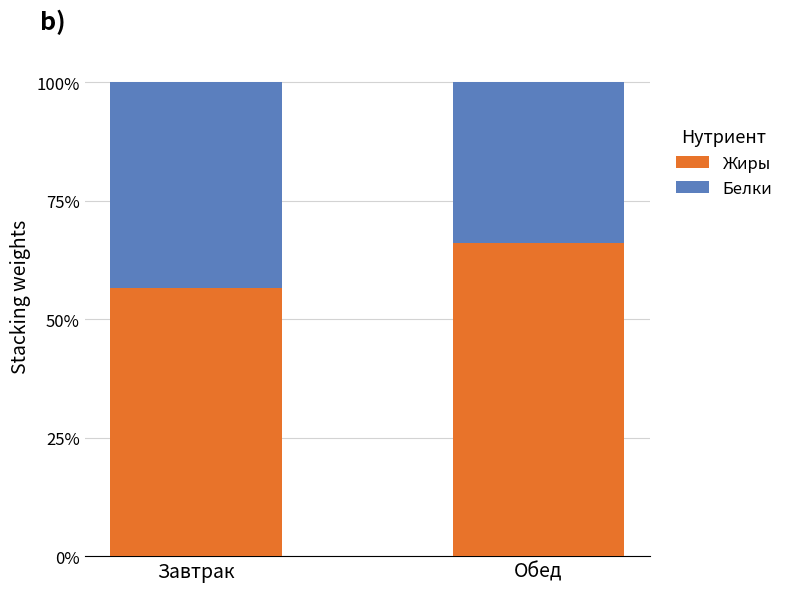

At which label does Жиры reach its peak?

Обед